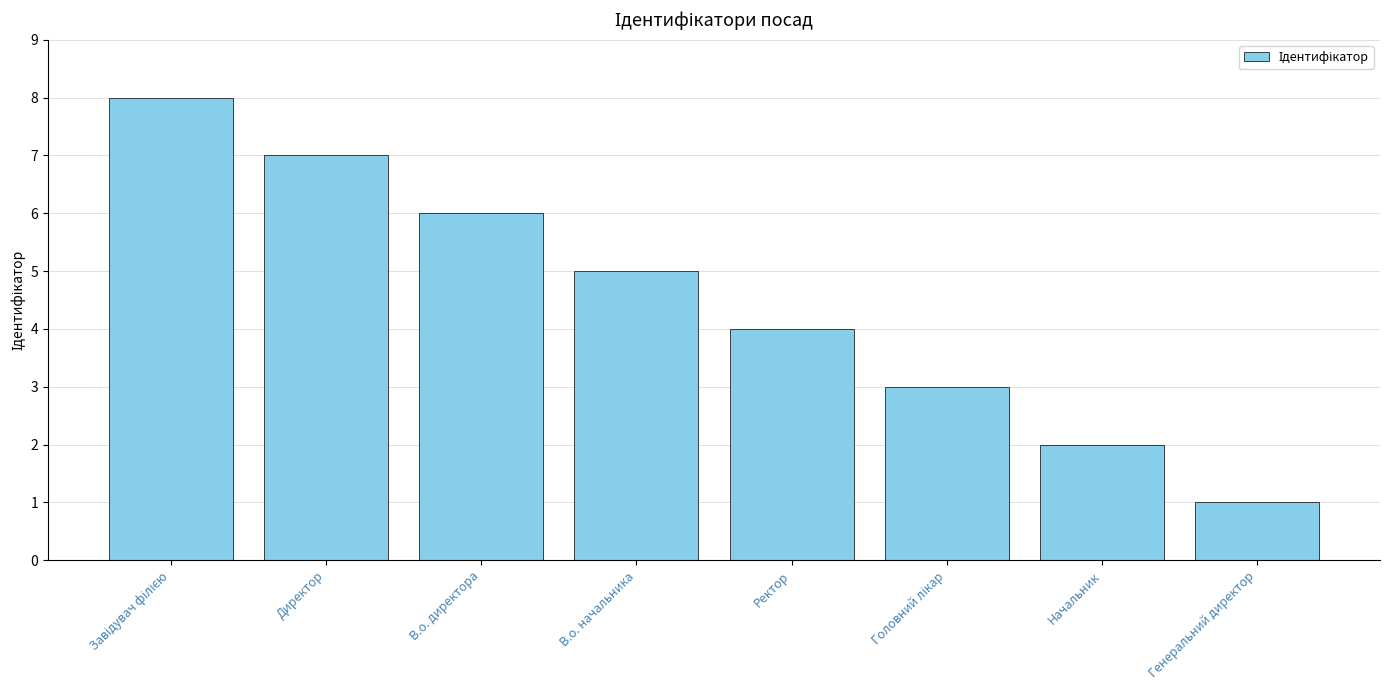

What is the smallest value displayed?

1